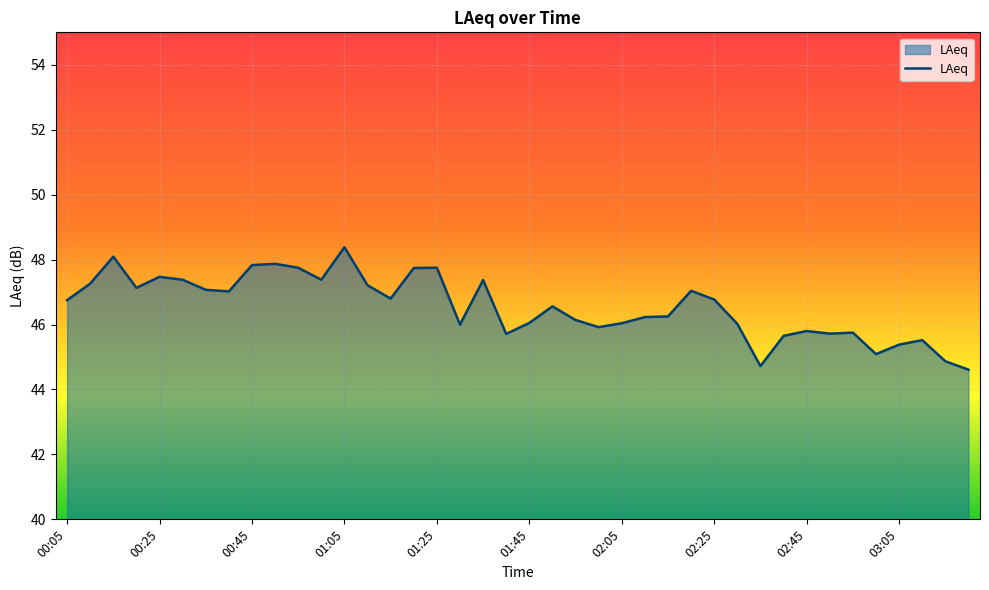

What is the maximum value shown in the chart?

48.4